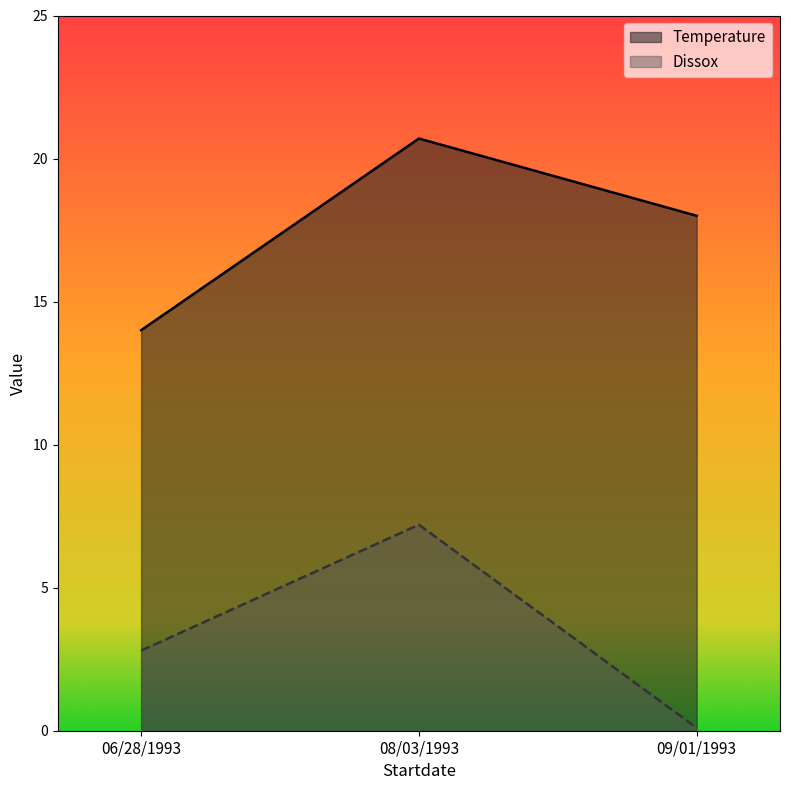

Reading left to right, transcribe all the data shown in this chart.

Temperature: 14.0	20.7	18.0
Dissox: 2.8	7.2	0.1